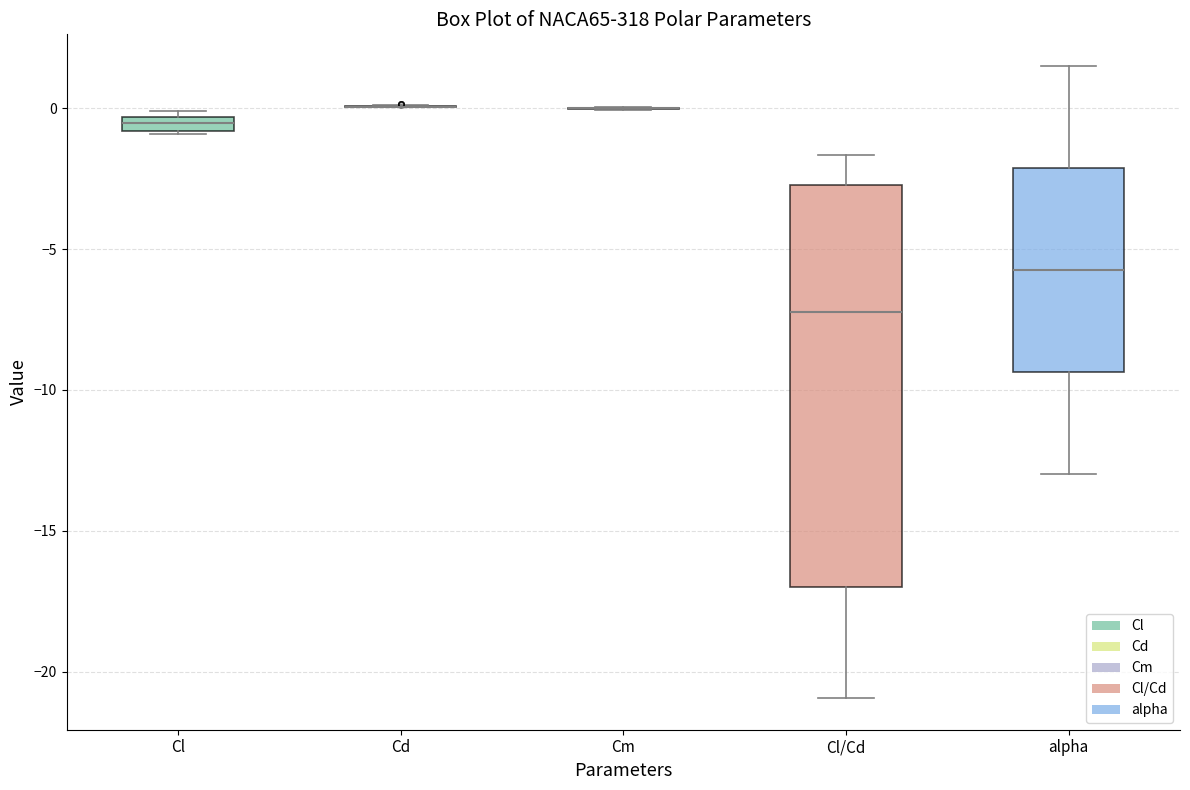

Where does the upper whisker of the box for alpha end on the y-axis? The values are not printed on the chart, so give them approximately, as read against the axis.

1.5